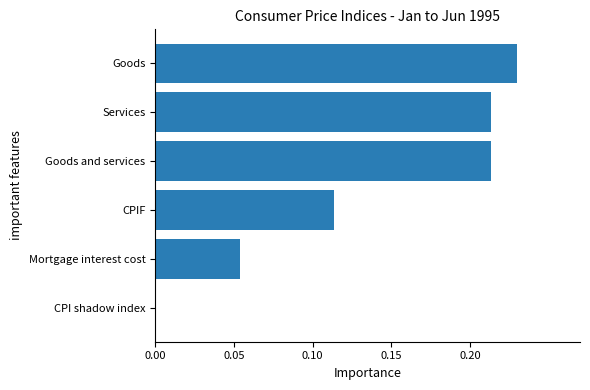

The value at CPI shadow index is 0.0. True or false?

True